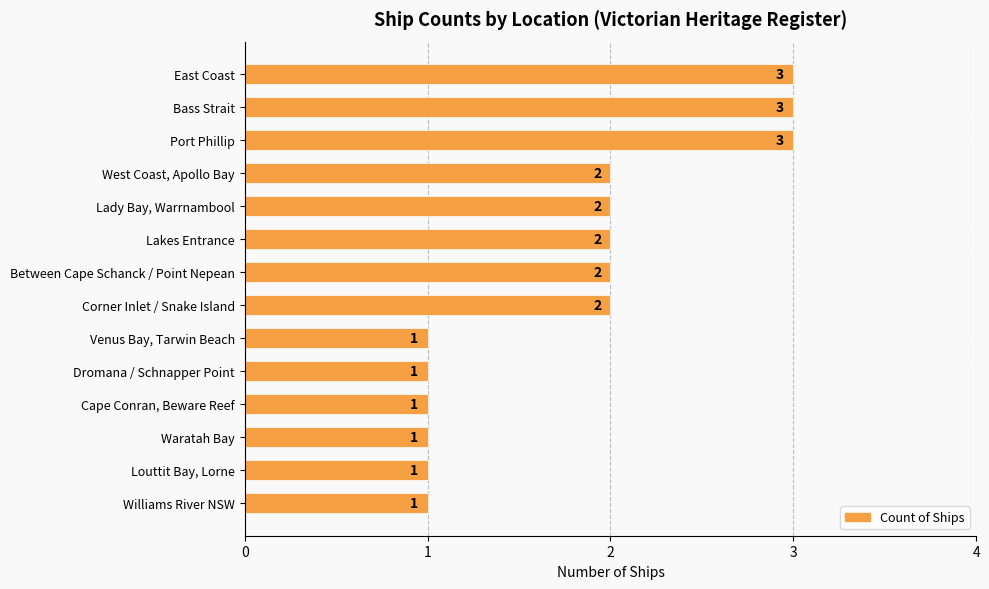

The value at Between Cape Schanck / Point Nepean is 2. True or false?

True